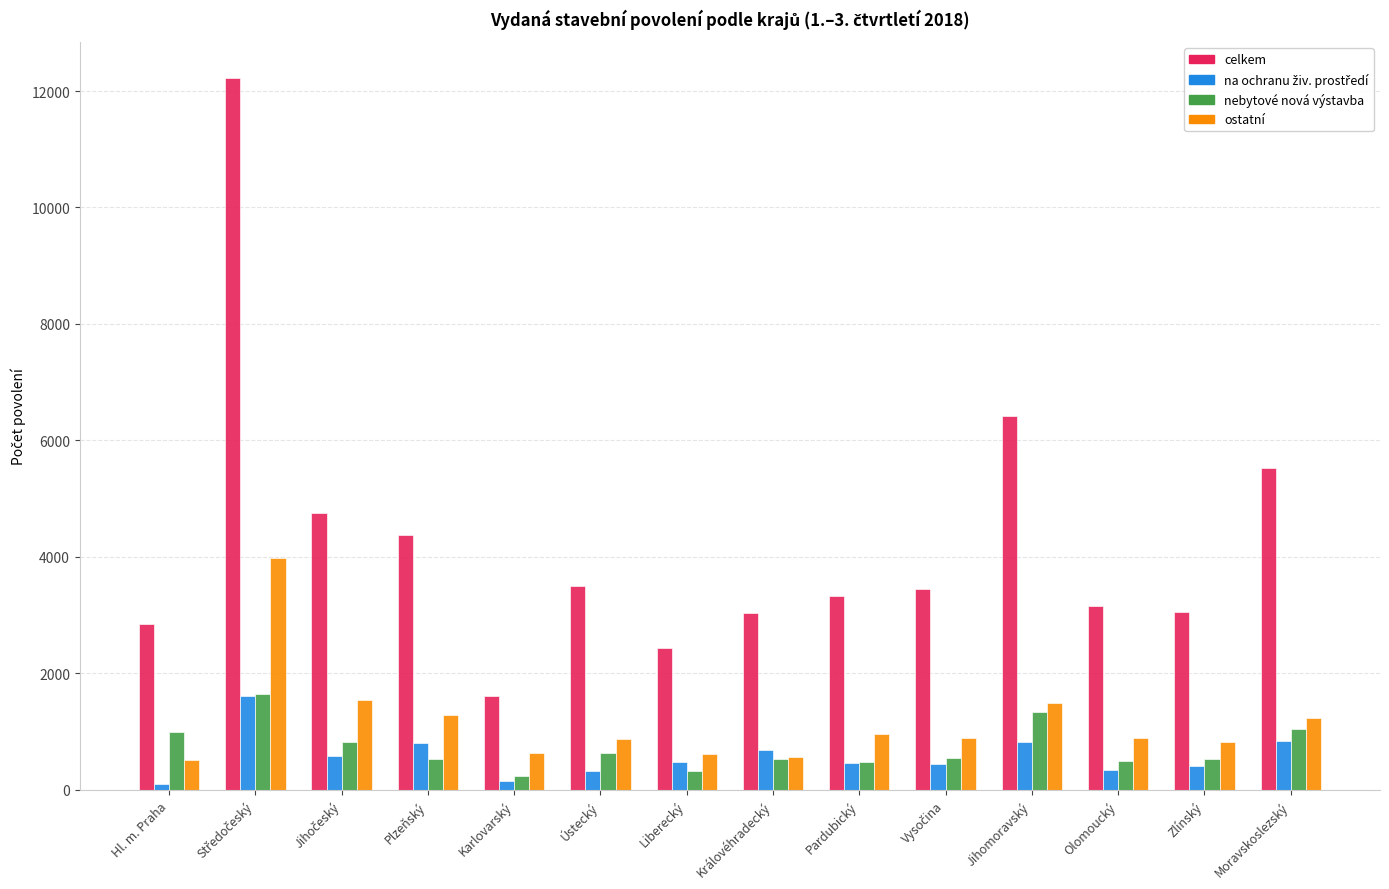

Is it true that nebytové nová výstavba equals 625 at Ústecký?

True